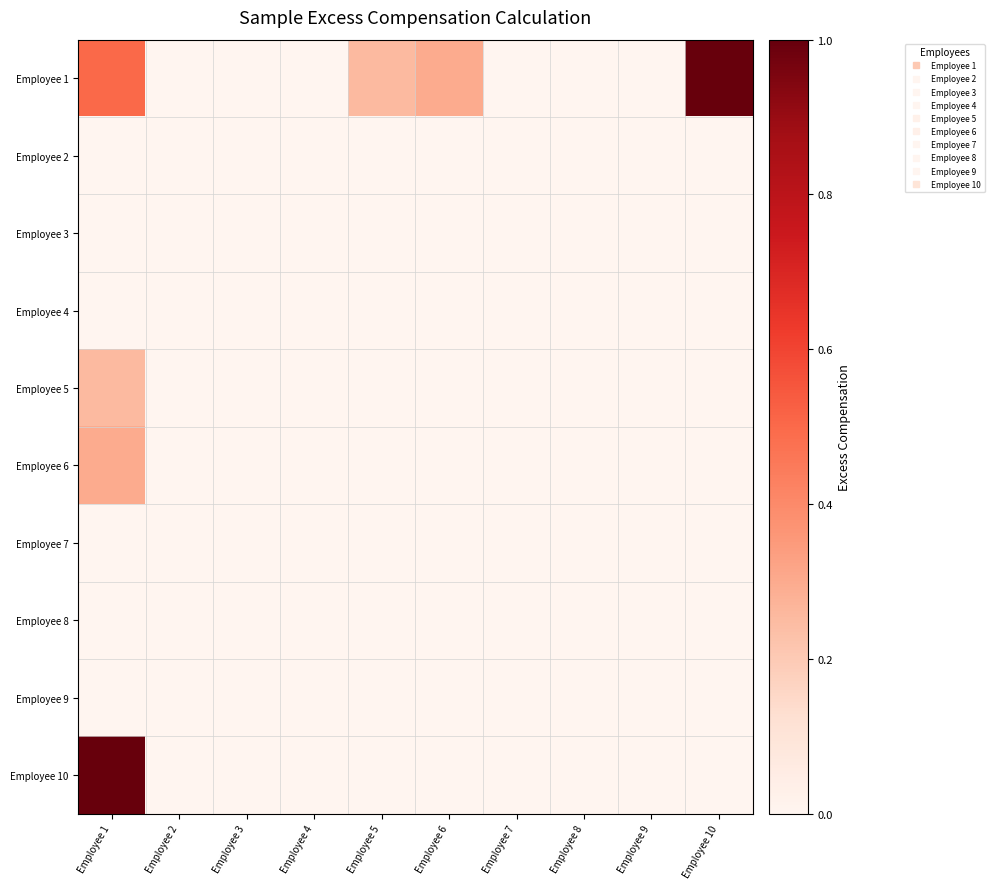

At how many categories does at least one series exceed 0?

4